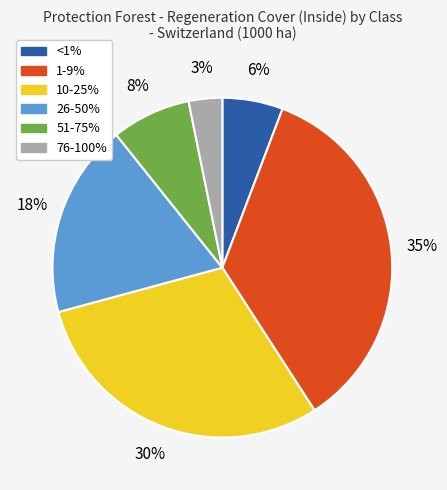

Does any single category account for the majority?

No